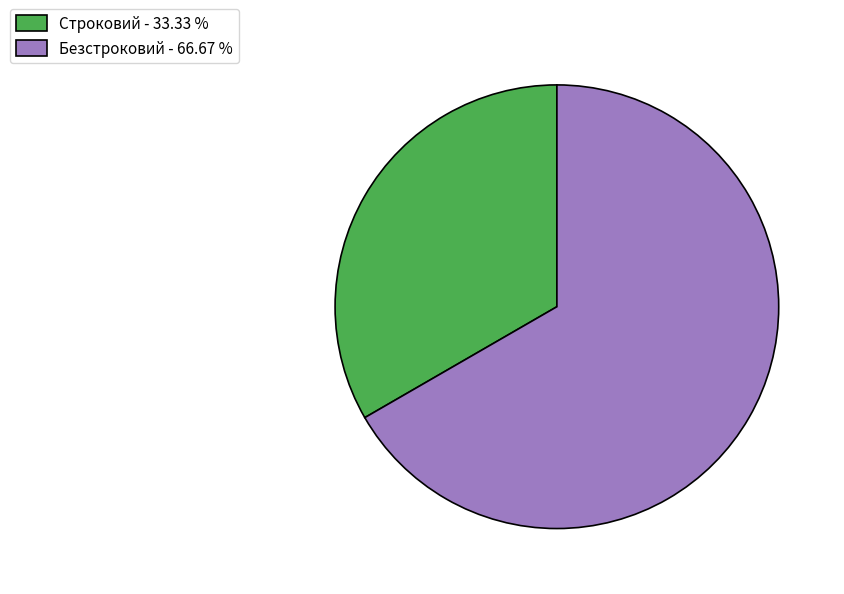

Is it true that Строковий is 33% of the pie?

True